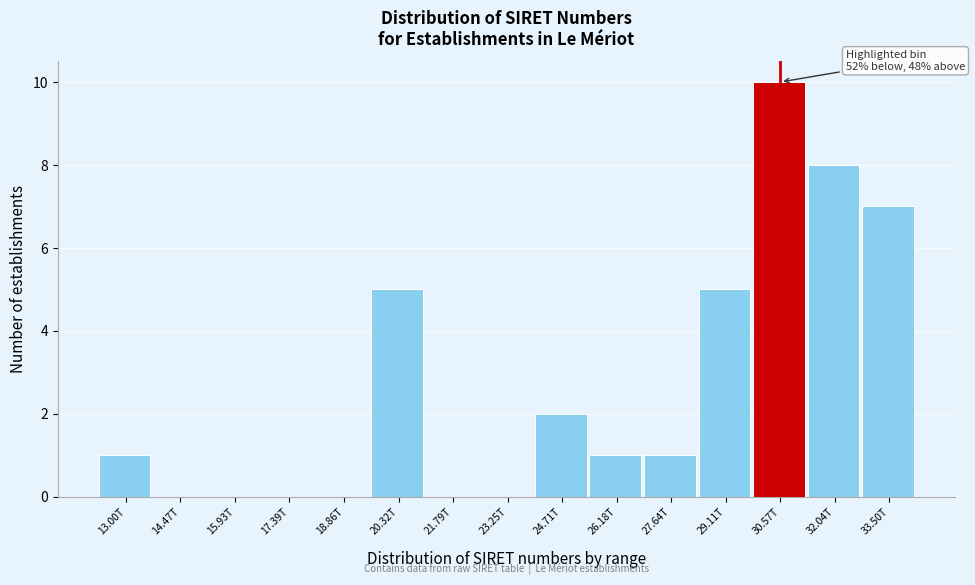

Reading left to right, transcribe all the data shown in this chart.

13.00T=1	14.47T=0	15.93T=0	17.39T=0	18.86T=0	20.32T=5	21.79T=0	23.25T=0	24.71T=2	26.18T=1	27.64T=1	29.11T=5	30.57T=10	32.04T=8	33.50T=7